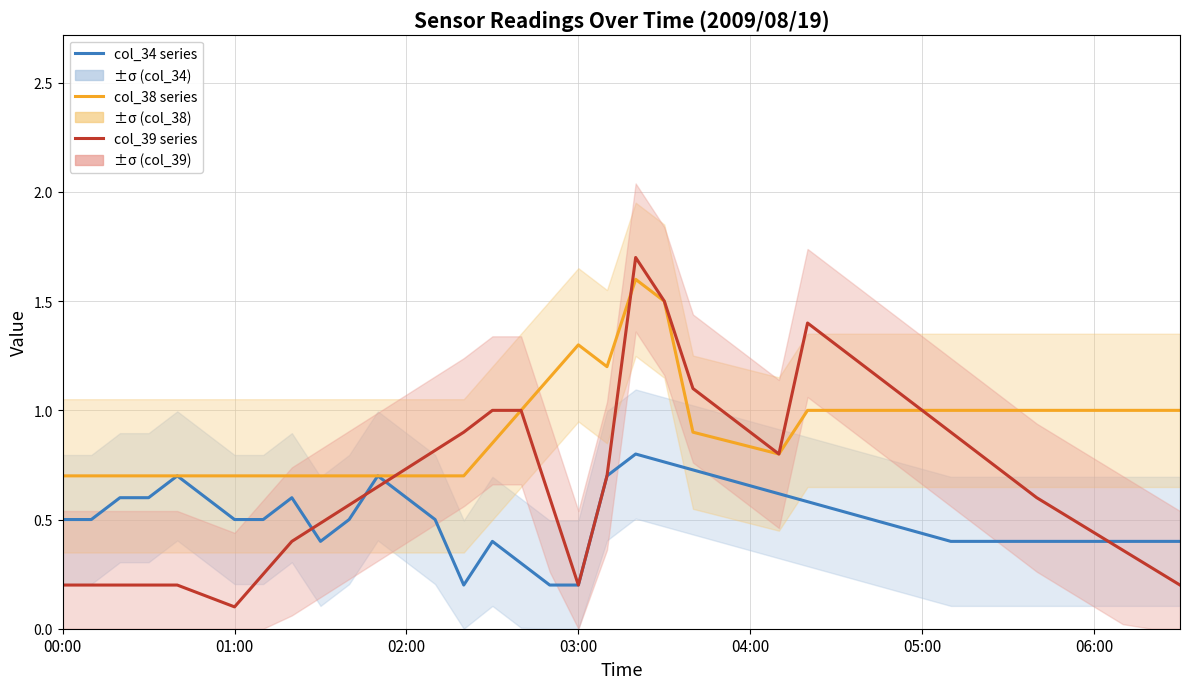

What is the minimum value shown in the chart?

0.1